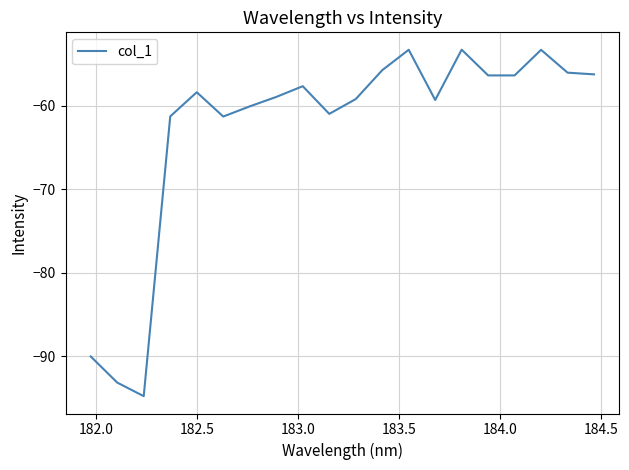

What is the smallest value displayed?

-94.8